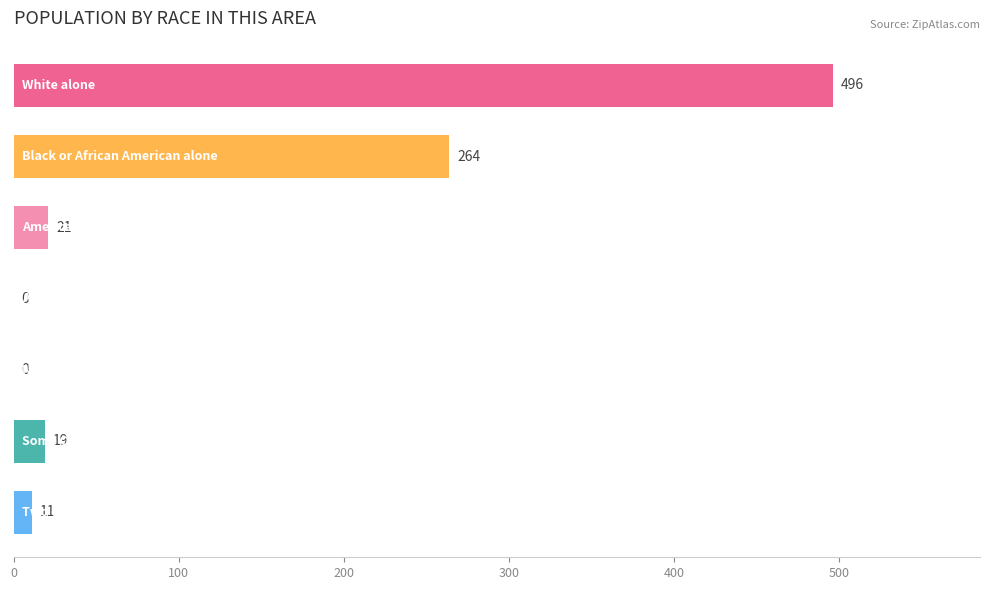

Count the number of data series in this chart.

1